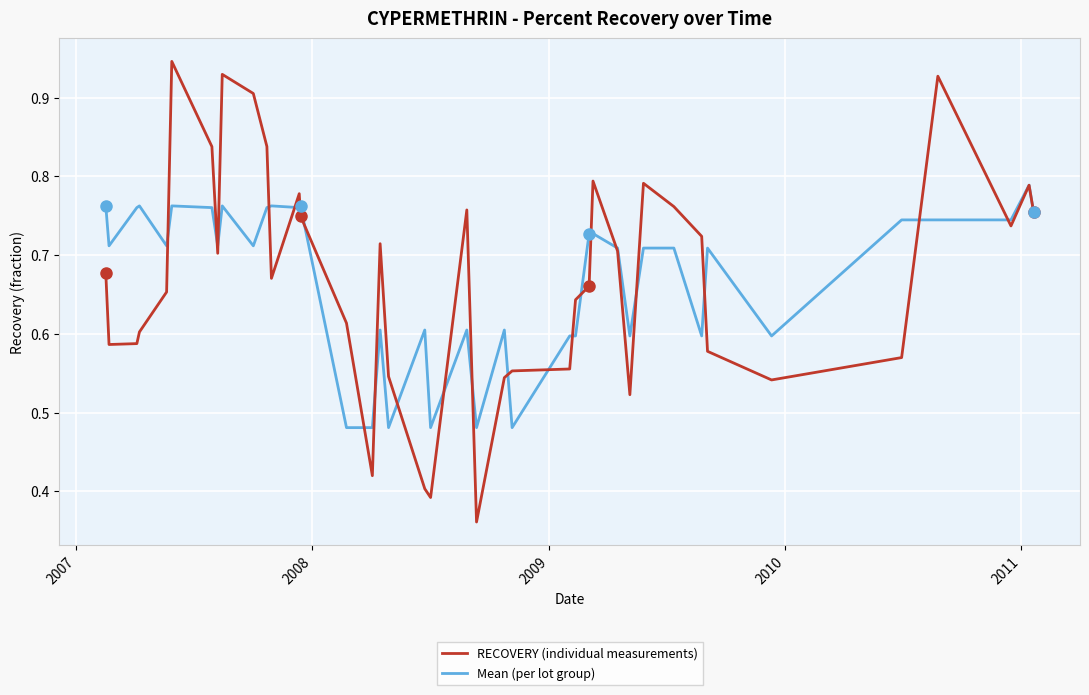

Which series has the largest range (max minus min)?

RECOVERY (individual measurements)